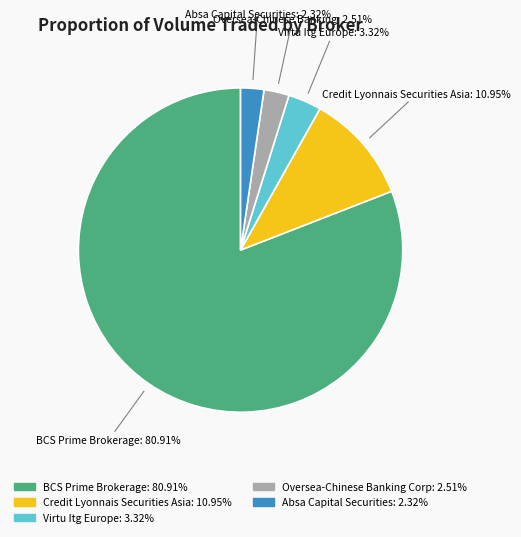

Is there any slice that represents more than half of the pie?

Yes